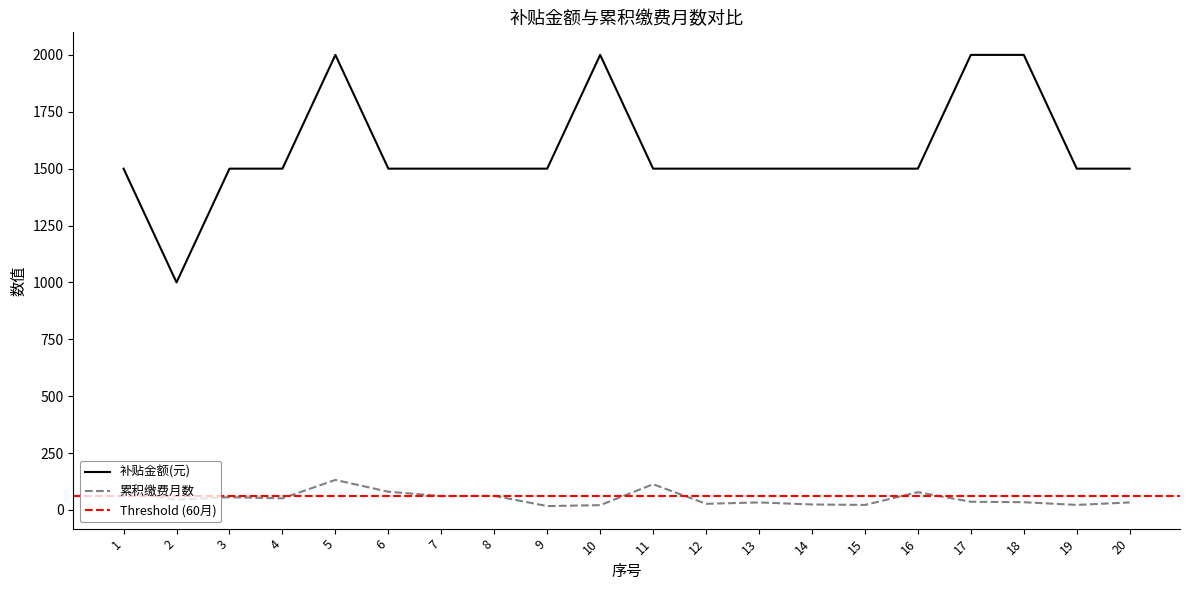

At which category does 补贴金额(元) reach its first local valley?

2